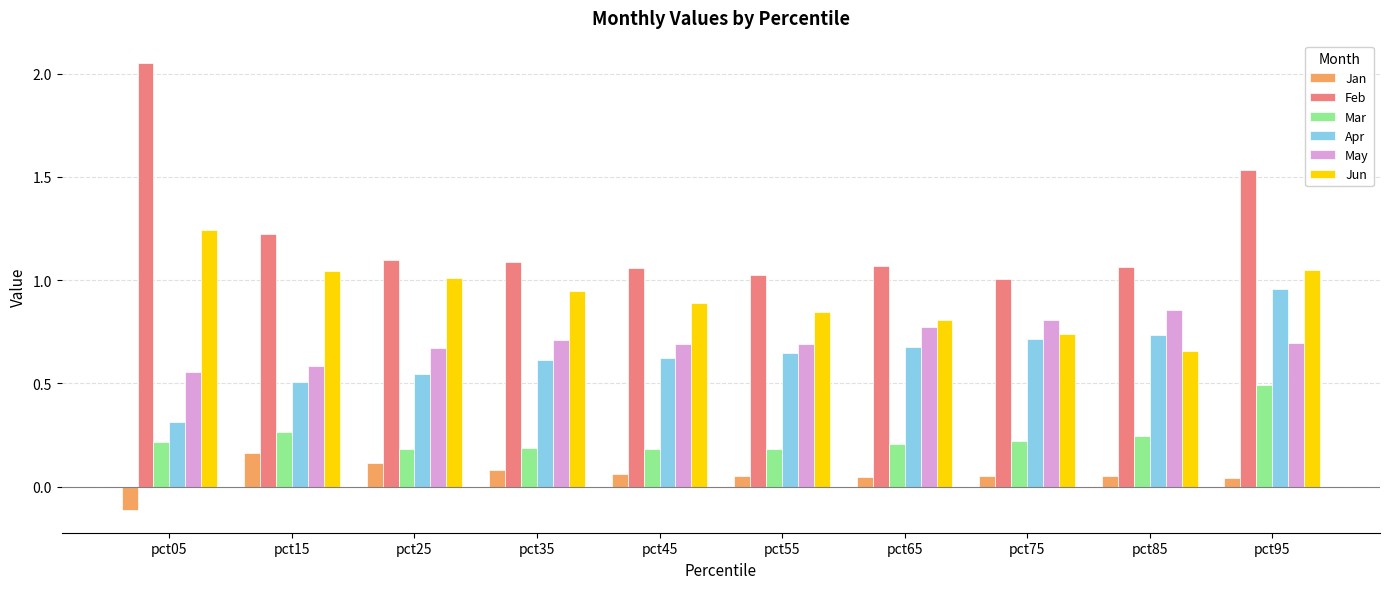

What is the sum of all Feb values?

12.2